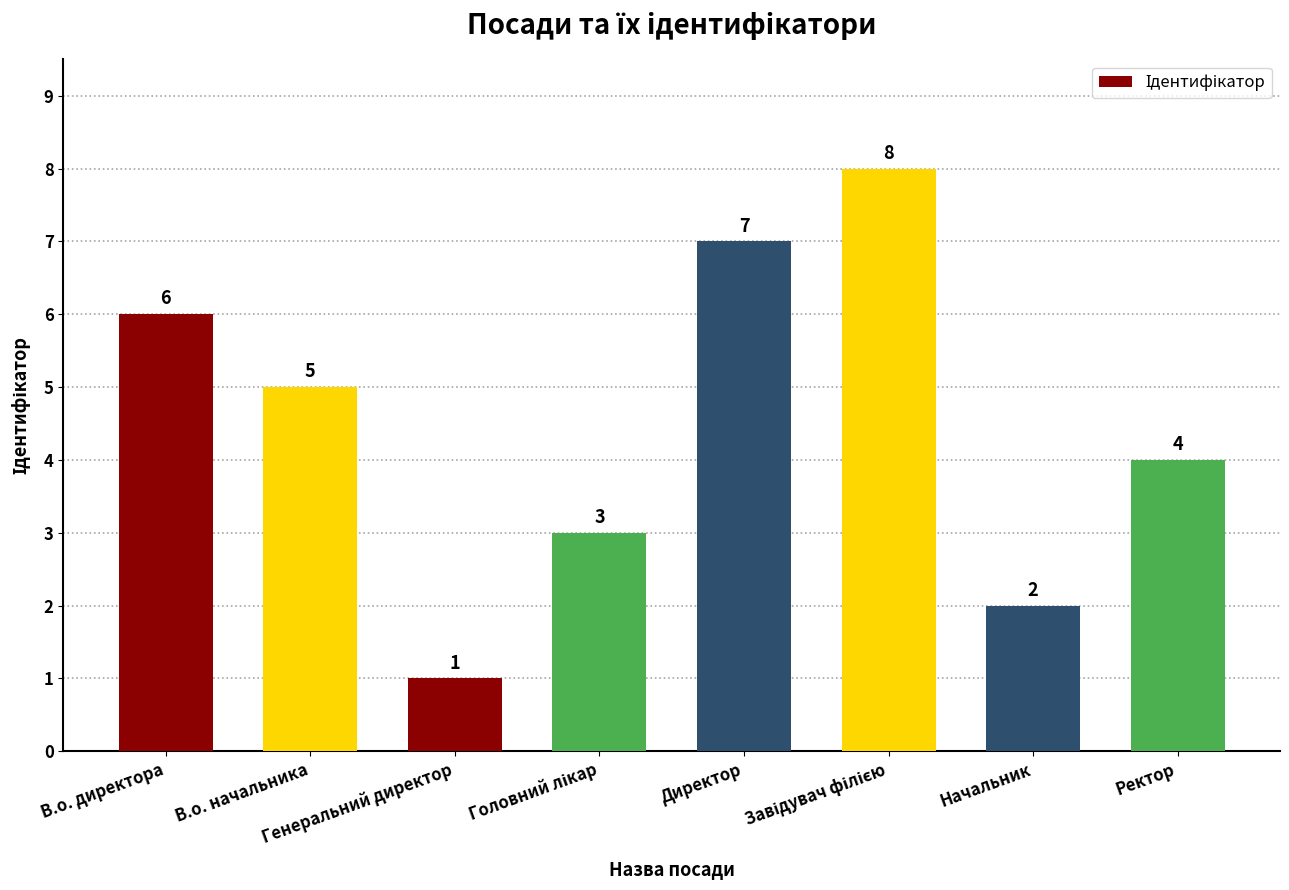

How many values are below 5?

4